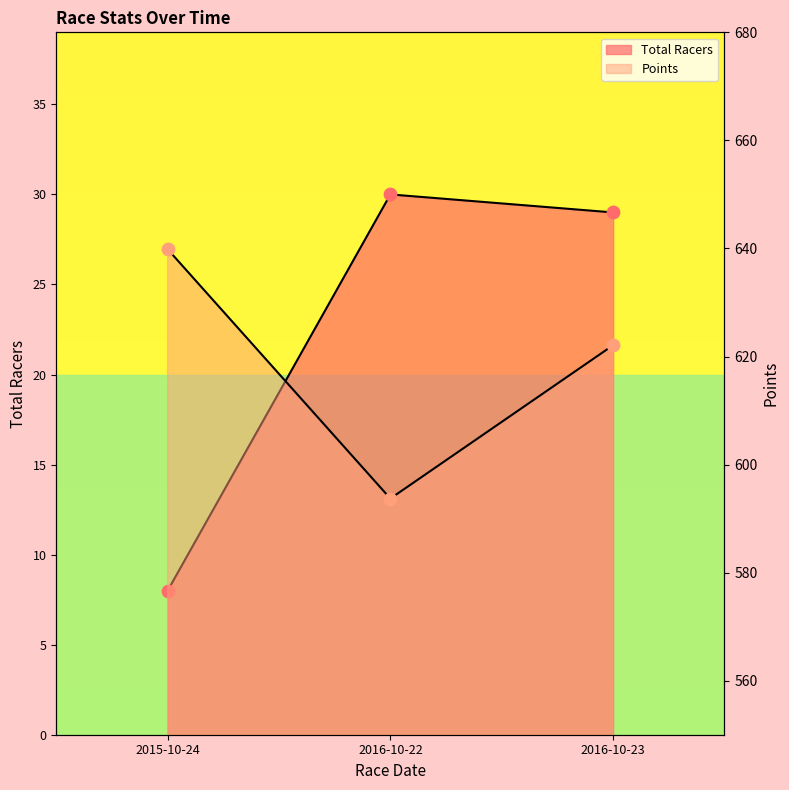

Which series contains the highest Y value?

Points